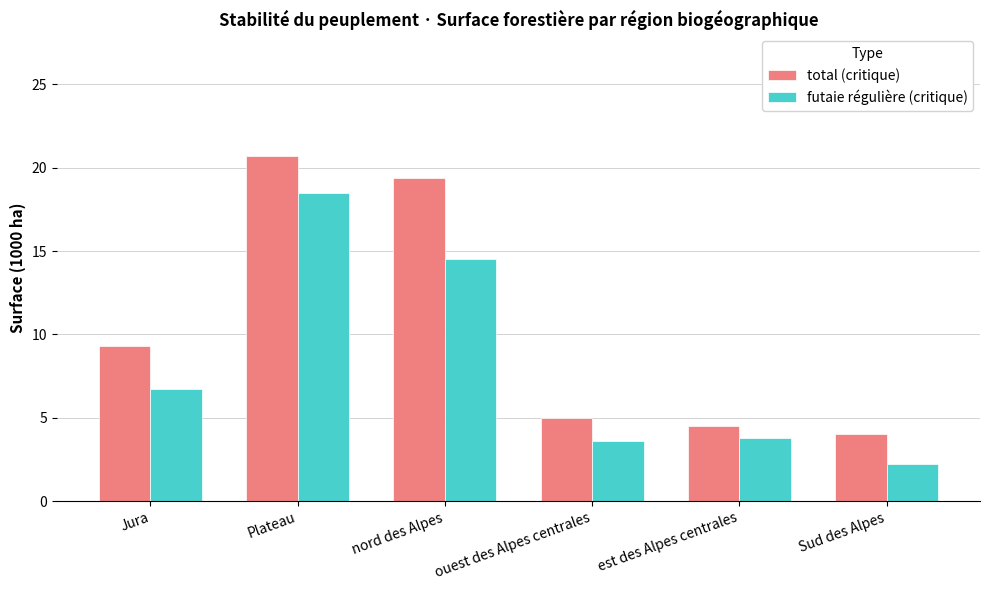

How many values in the futaie régulière (critique) series are below 6?

3